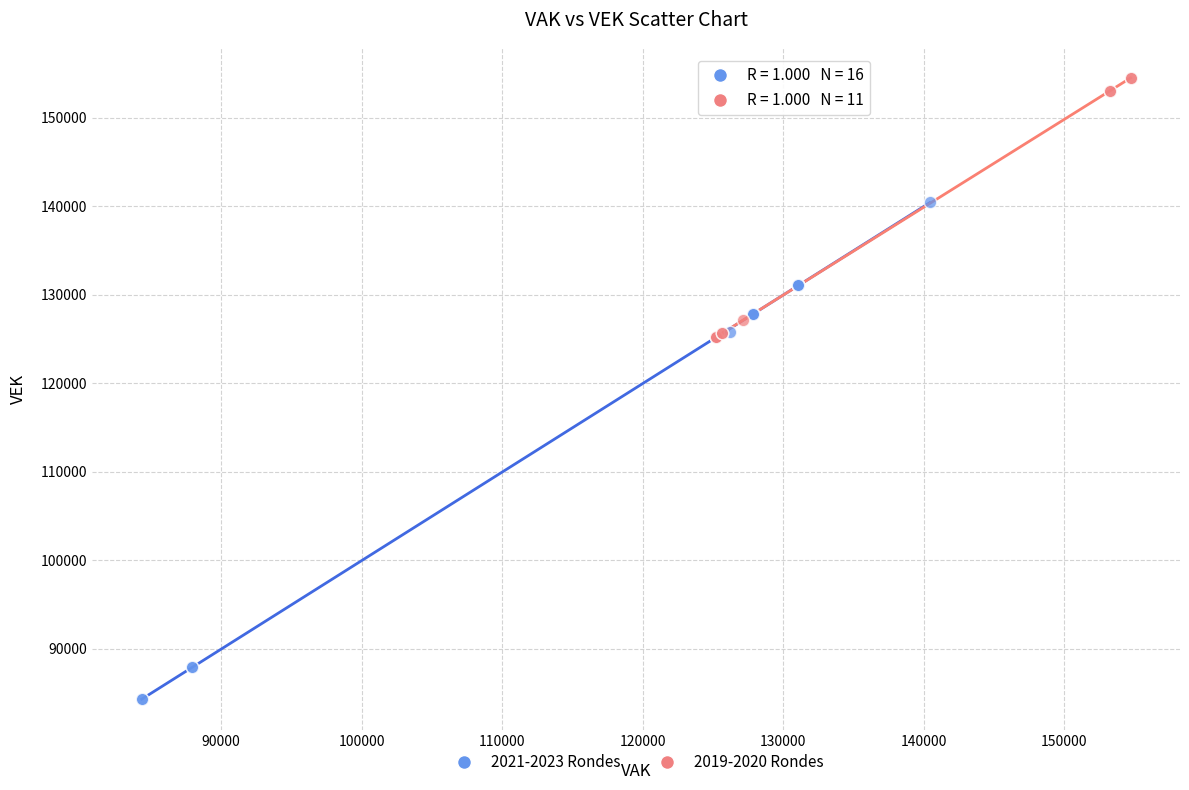

Which series has the largest Y range (max minus min)?

2021-2023 Rondes